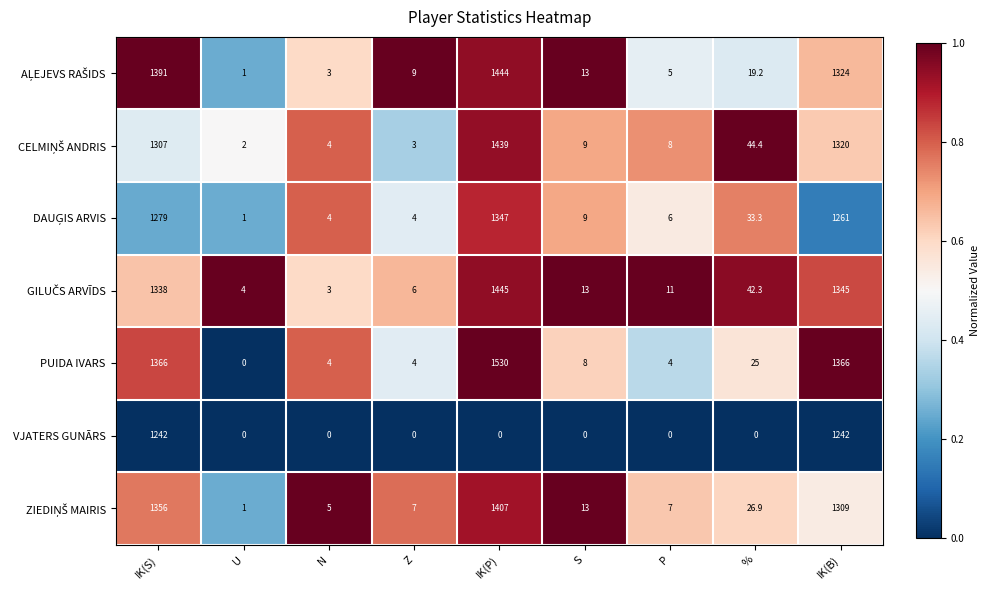

What is the sum of all VJATERS GUNĀRS values?

2484.0